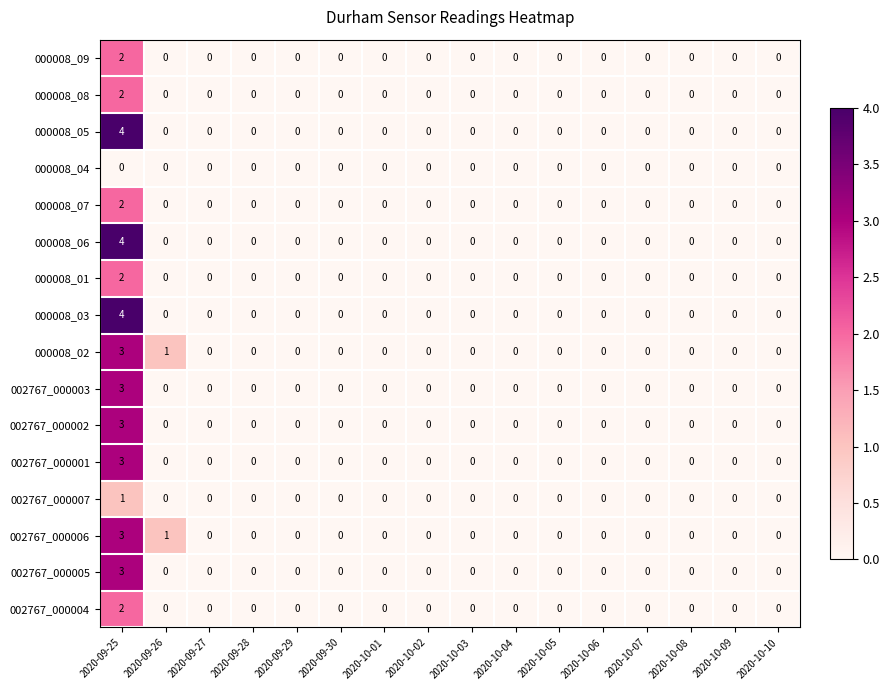

What is the greatest value displayed?

4